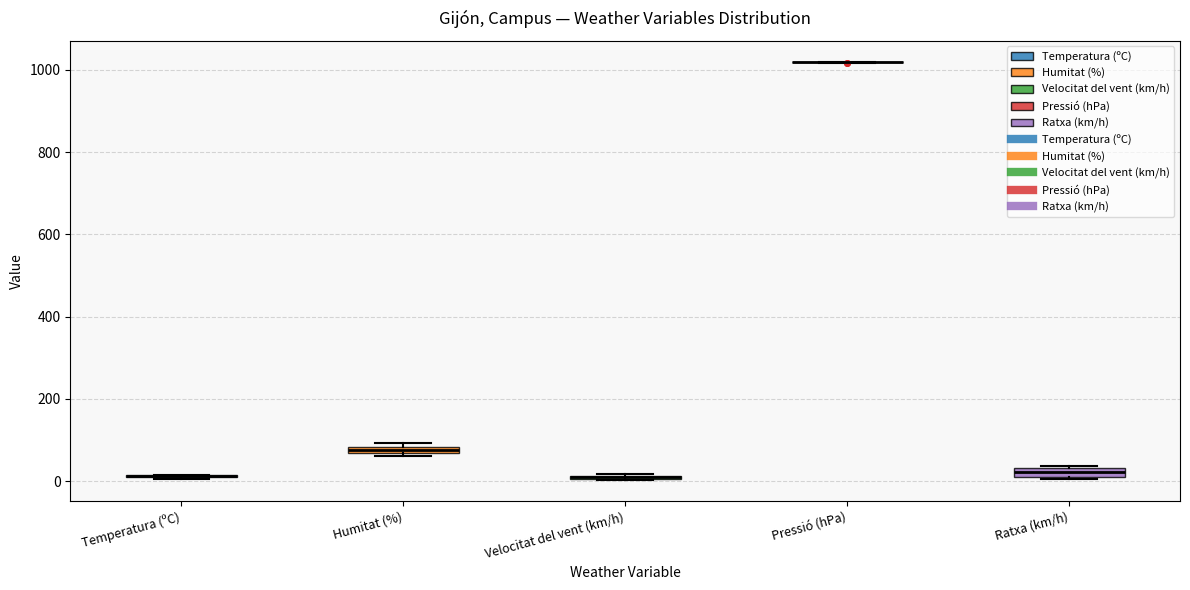

Where is the upper edge of the box for Velocitat del vent (km/h) on the y-axis? The values are not printed on the chart, so give them approximately, as read against the axis.

20